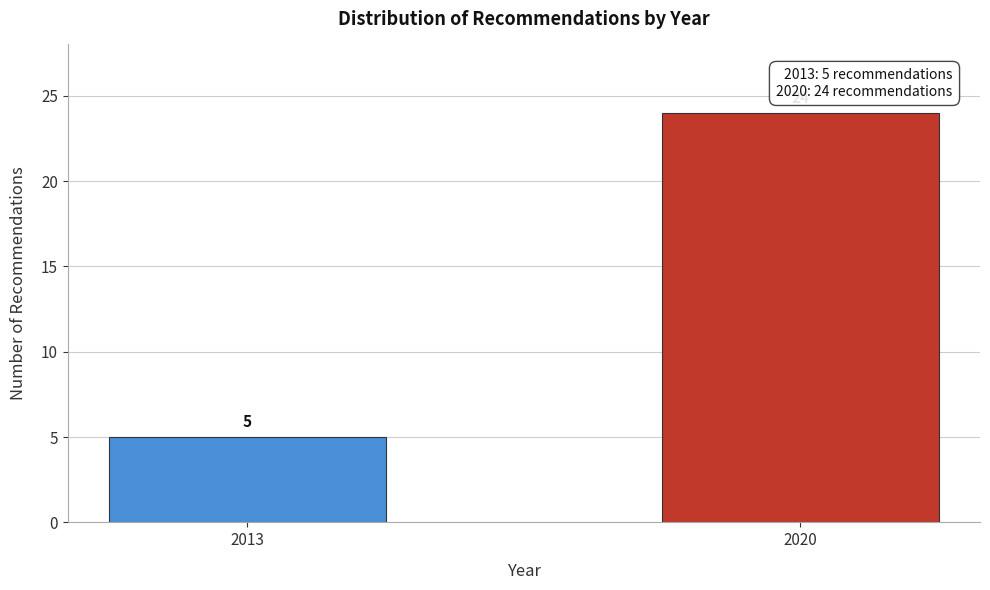

Reading left to right, what are all the values shown in this chart?

2013=5	2020=24